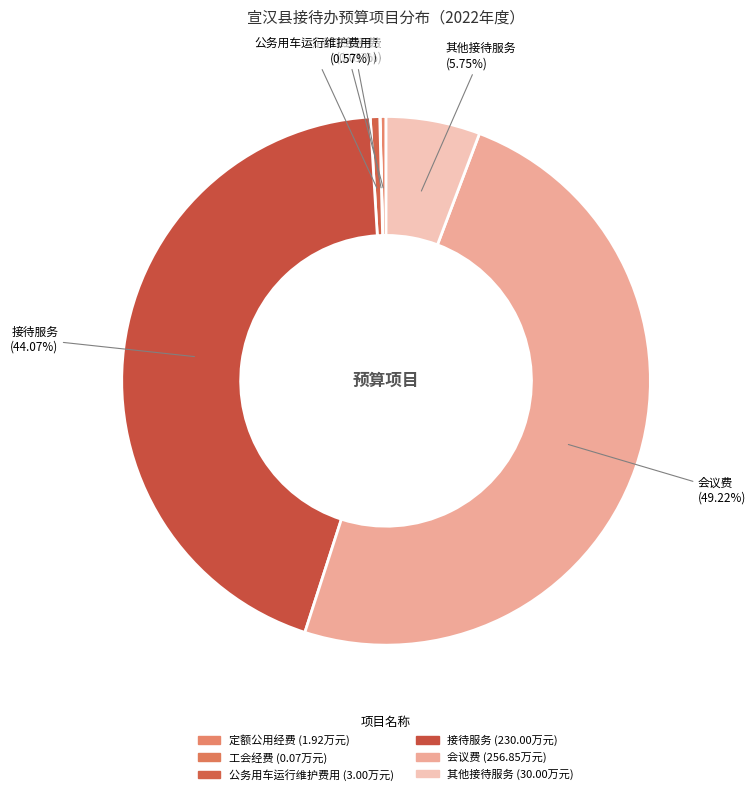

Approximately how many times larger is the value at 接待服务 compared to 会议费?

0.9